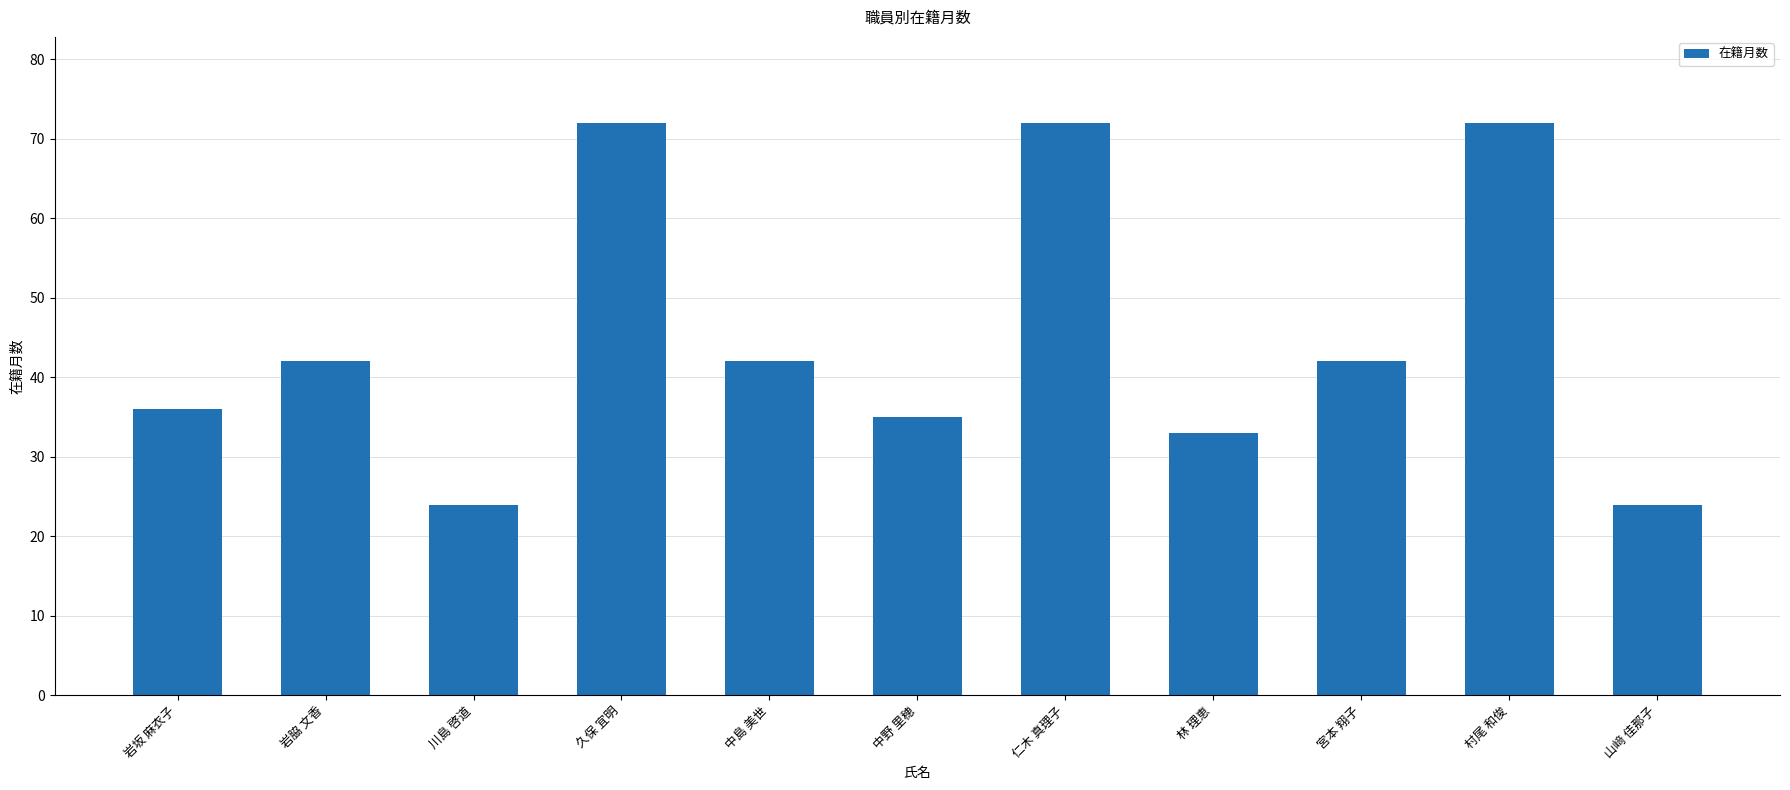

What is the smallest value displayed?

24